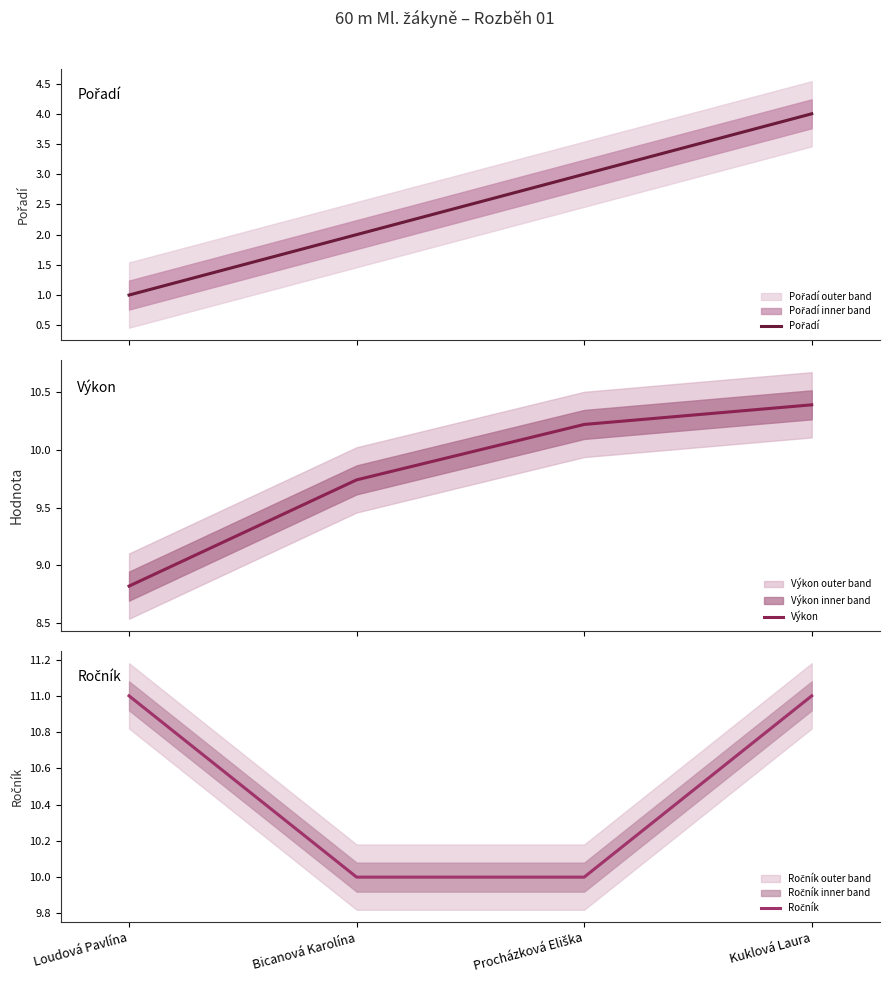

How many lines are shown in the chart?

3